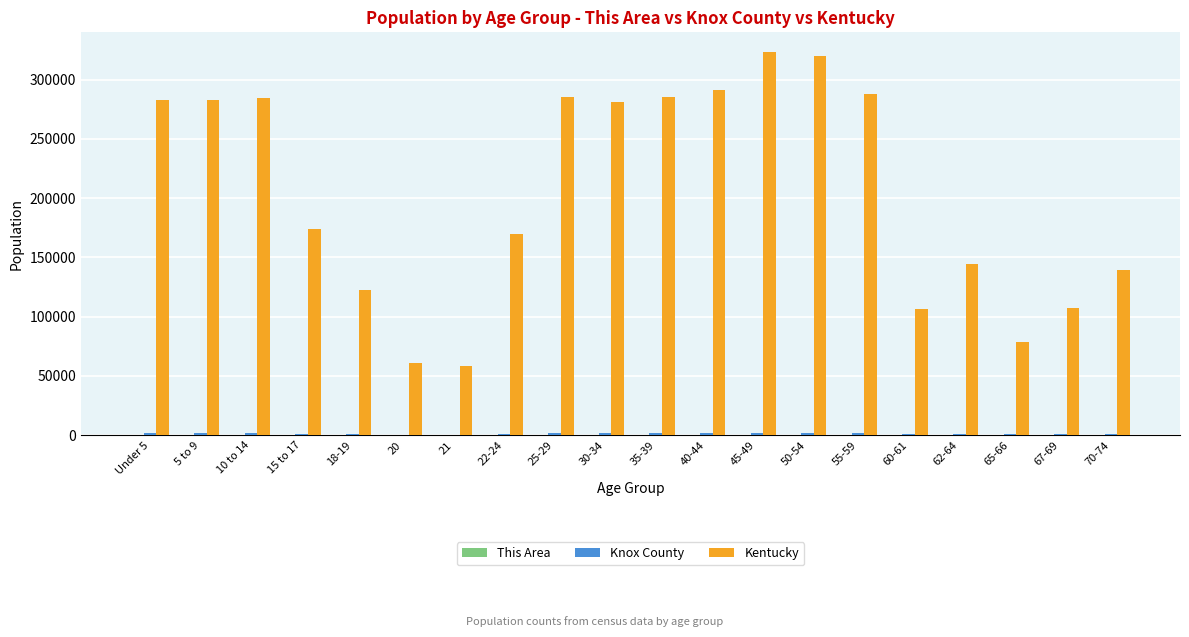

Which series changed the most between 55-59 and 65-66?

Kentucky